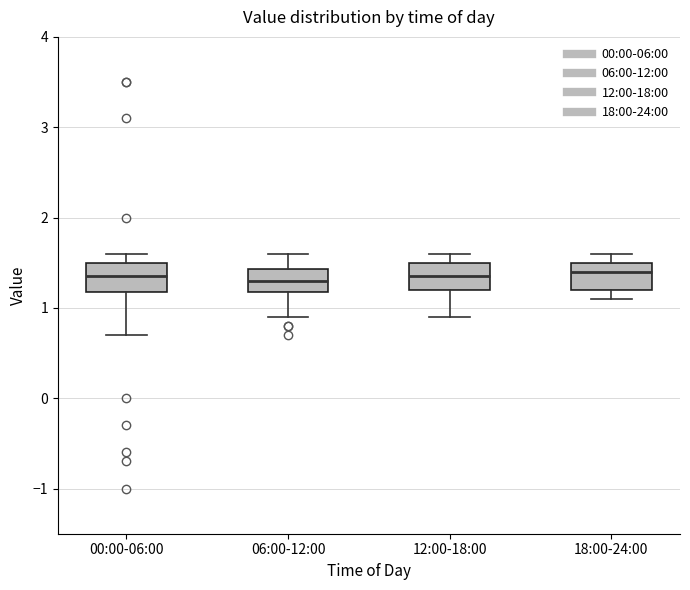

Where is the upper edge of the box for 06:00-12:00 on the y-axis? The values are not printed on the chart, so give them approximately, as read against the axis.

1.4